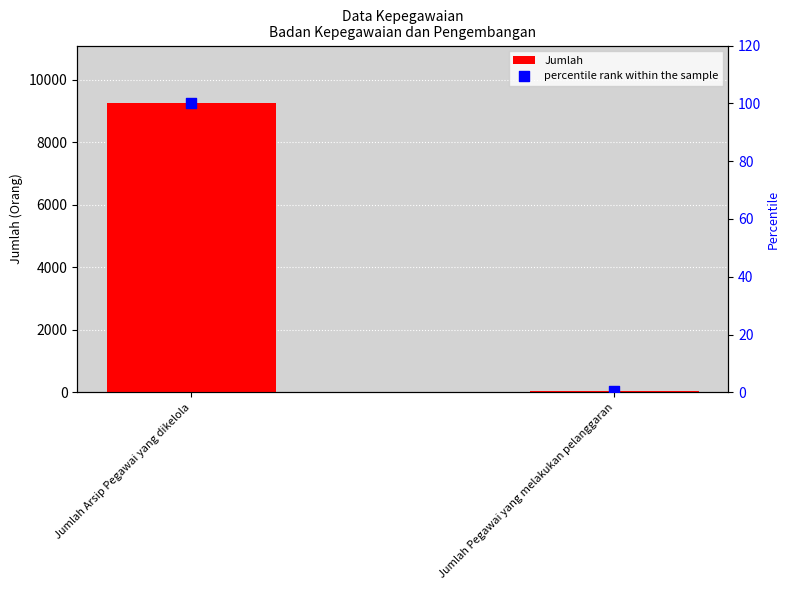

Which series has the largest Y range (max minus min)?

Jumlah